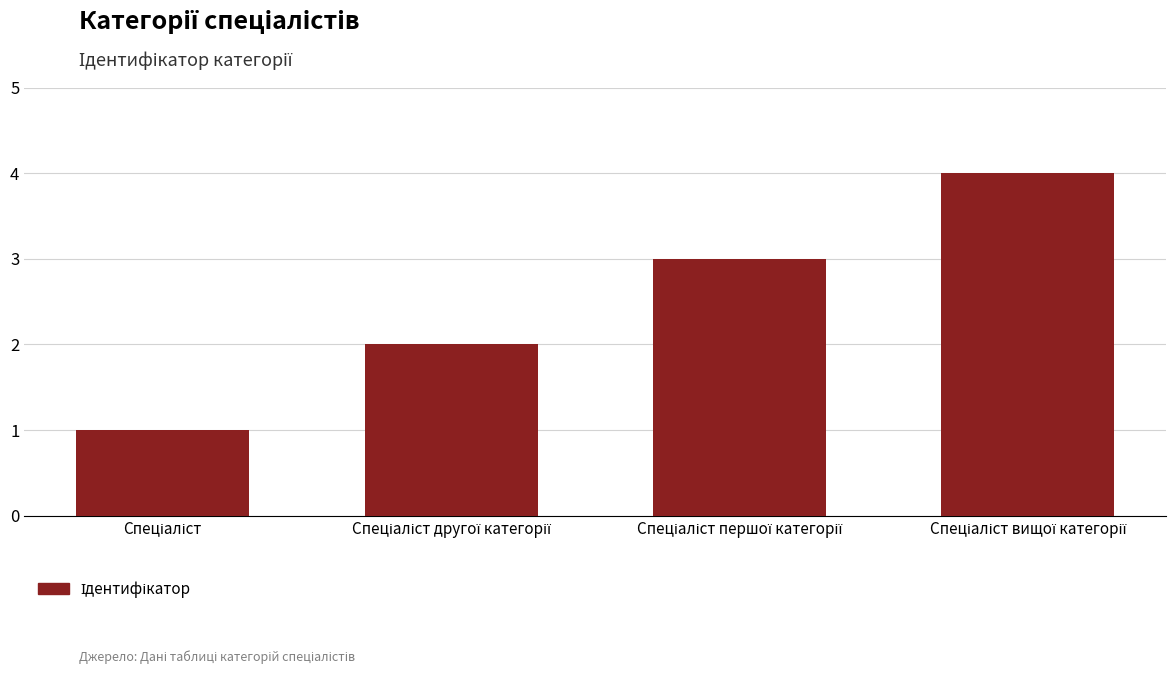

What is the sum of all values?

10